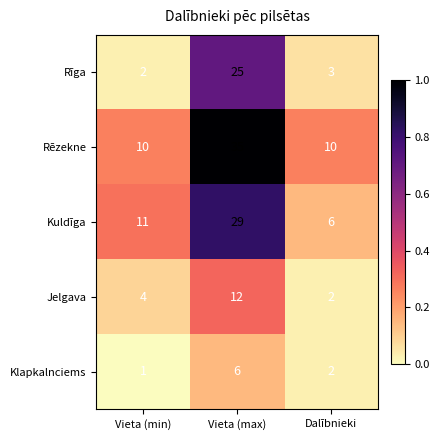

What is the difference between the Kuldīga values at Vieta (min) and Vieta (max)?

18